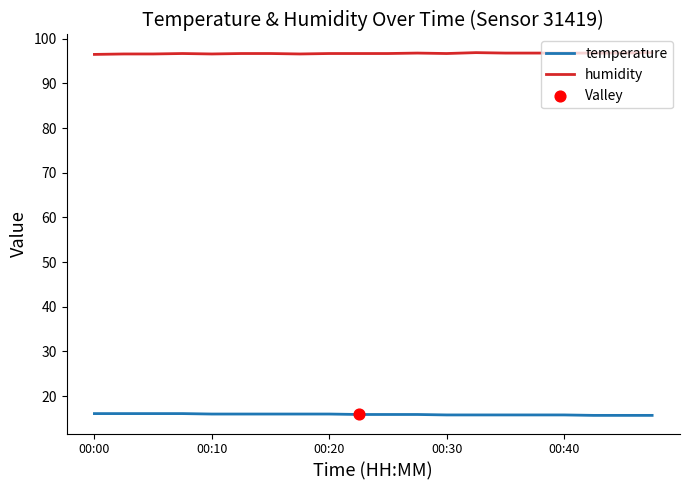

Which series has the largest total across all categories?

humidity